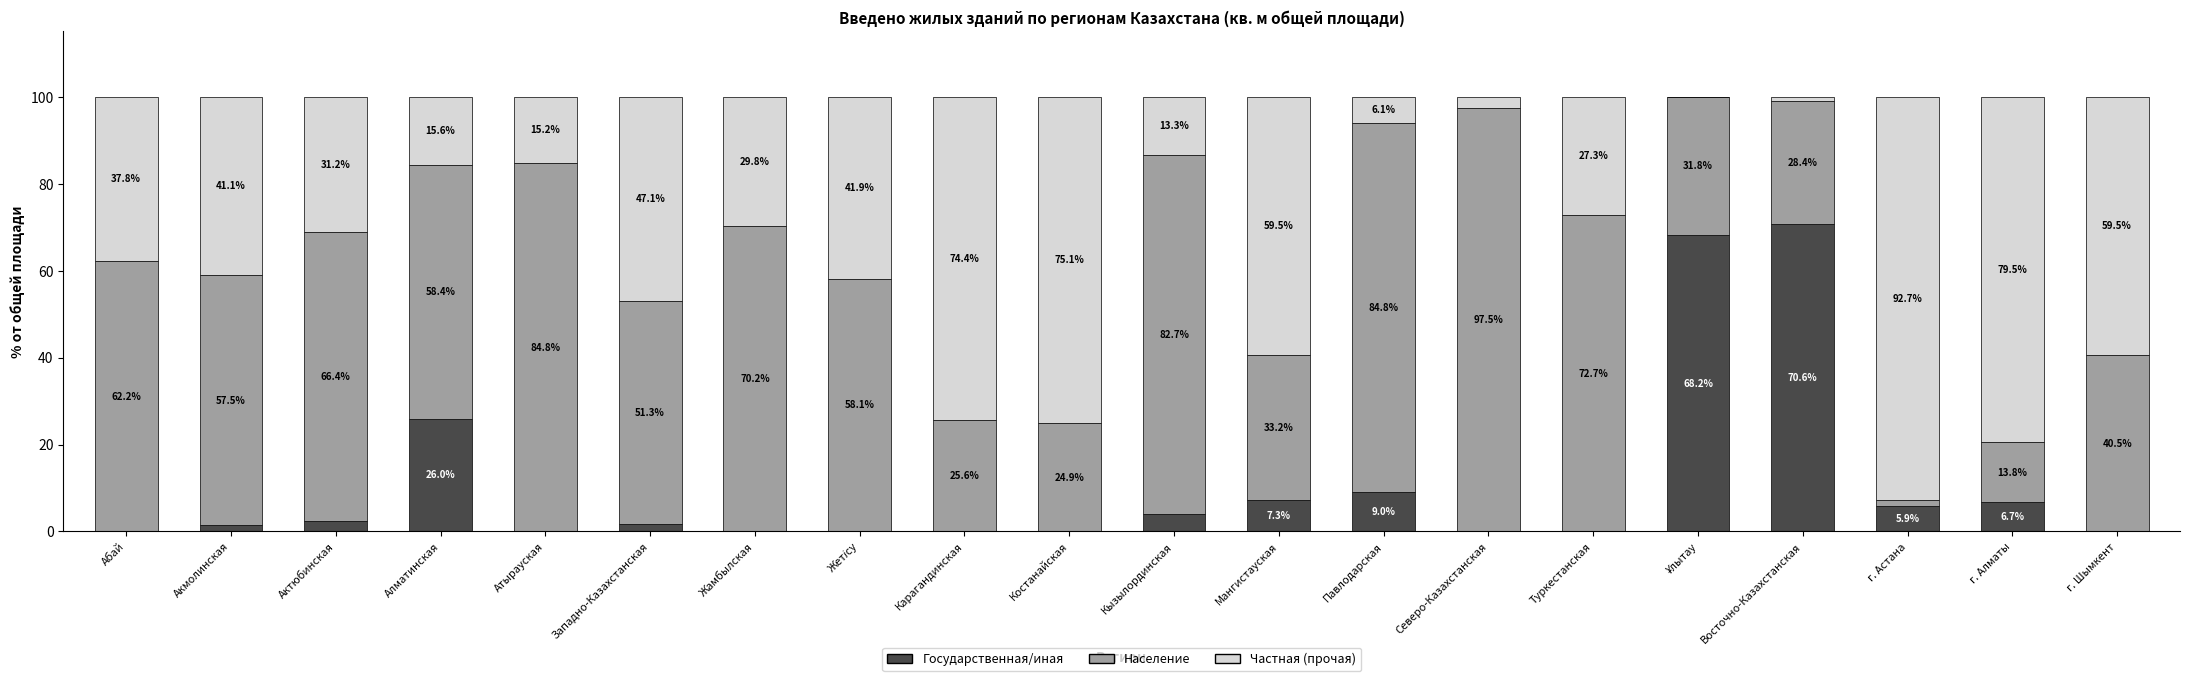

What is the total value across all series at Жамбылская?

100.0